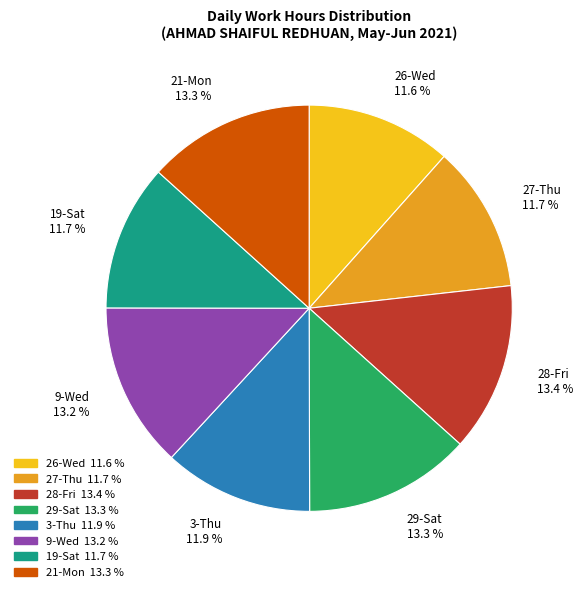

Is there any slice that represents more than half of the pie?

No